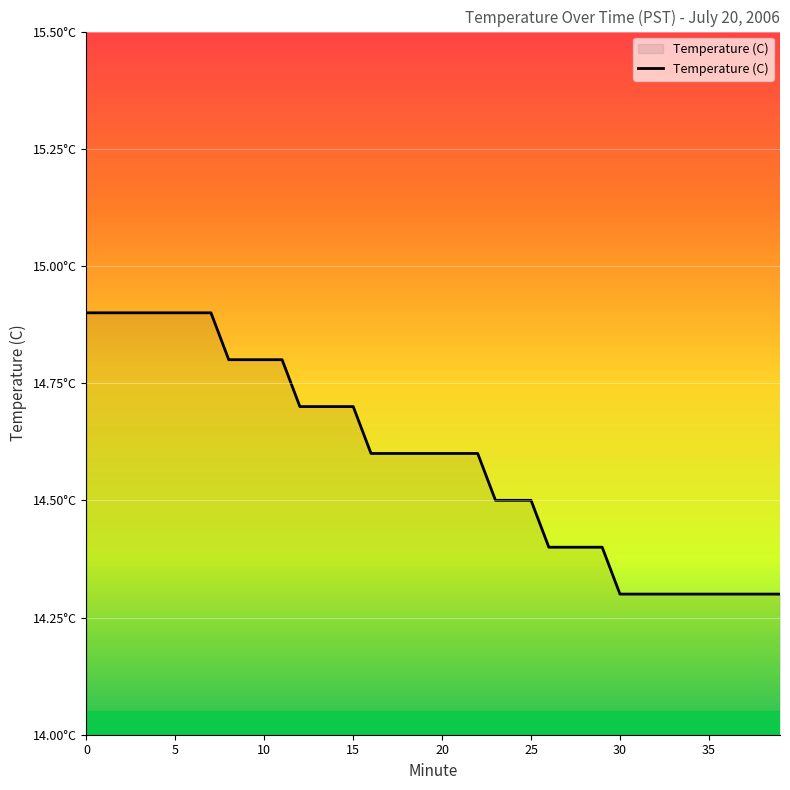

Does the chart display data point markers on the line(s)?

No